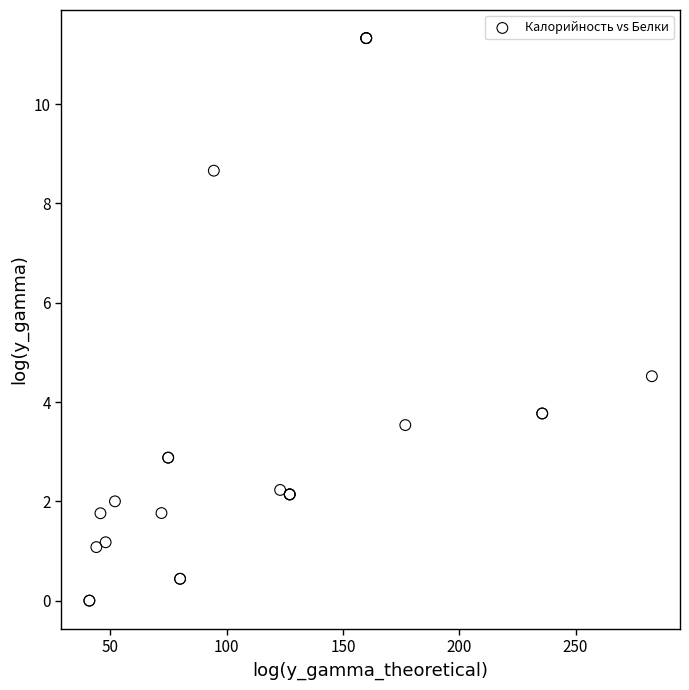

What Y value in the scatter plot is closest to 5?

4.5